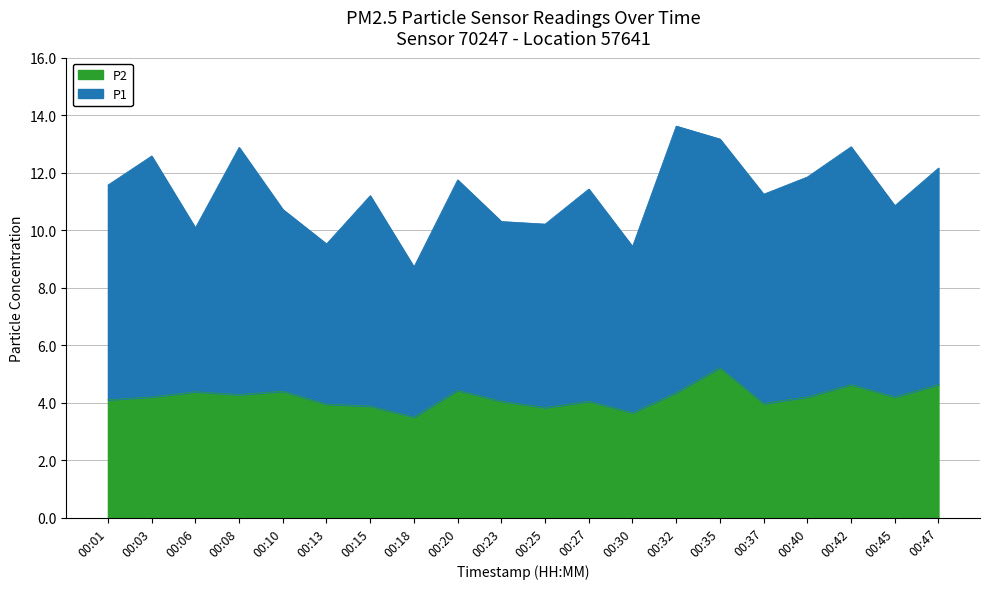

What is the value of the 11th point from the left?

3.8